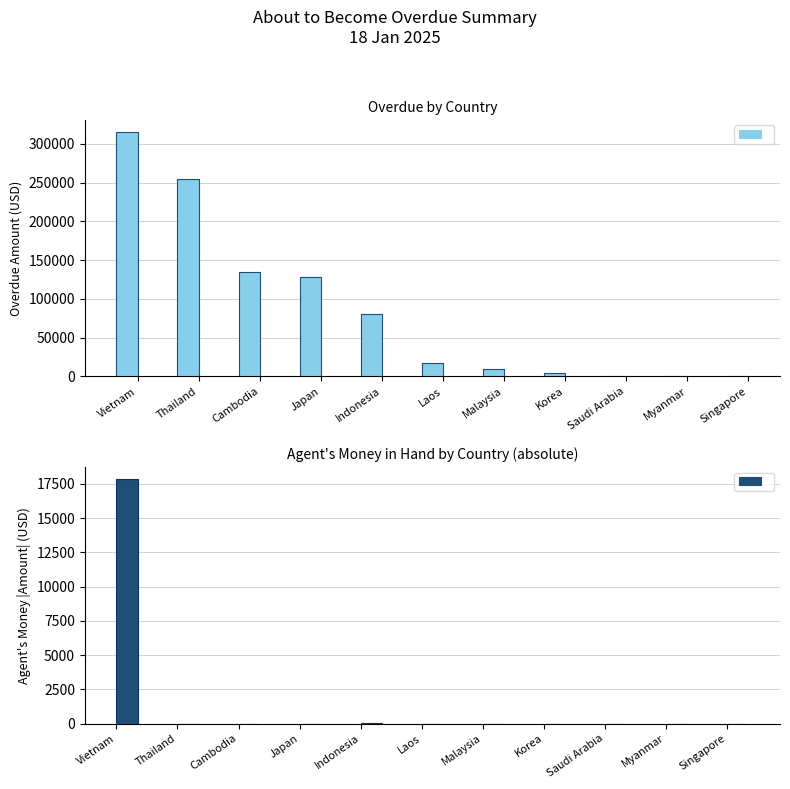

How many categories are shown in the chart?

11